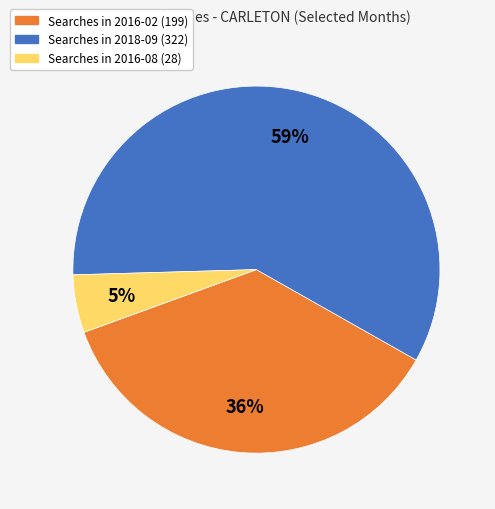

Is there a majority slice in this chart?

Yes